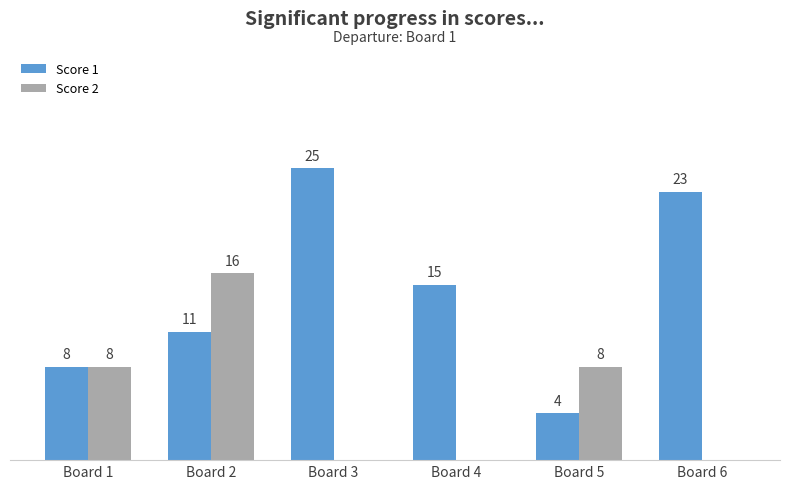

At which label does Score 1 reach its peak?

Board 3